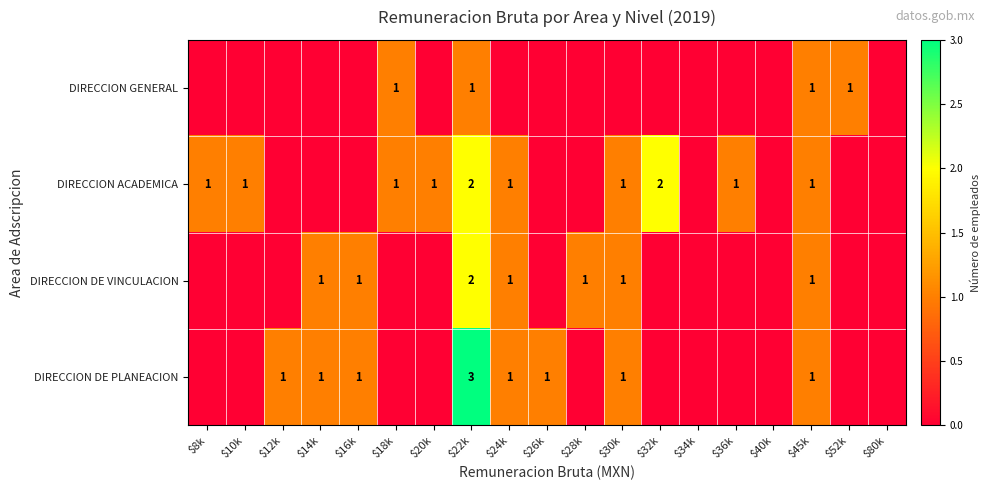

The value of DIRECCION DE PLANEACION at $30k is 2. True or false?

False